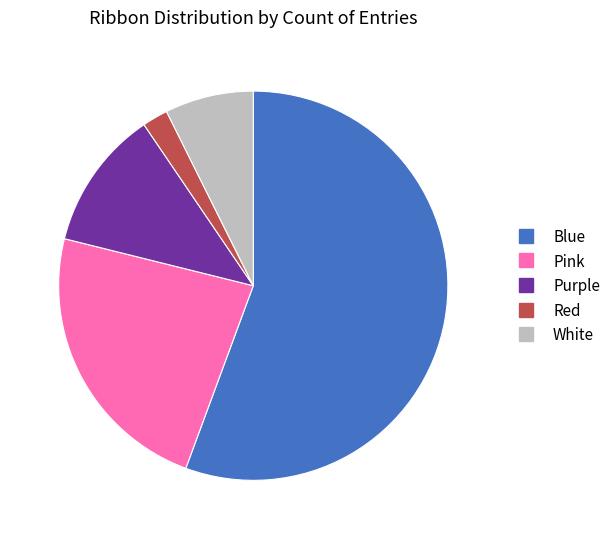

Count the number of slices in the pie.

5